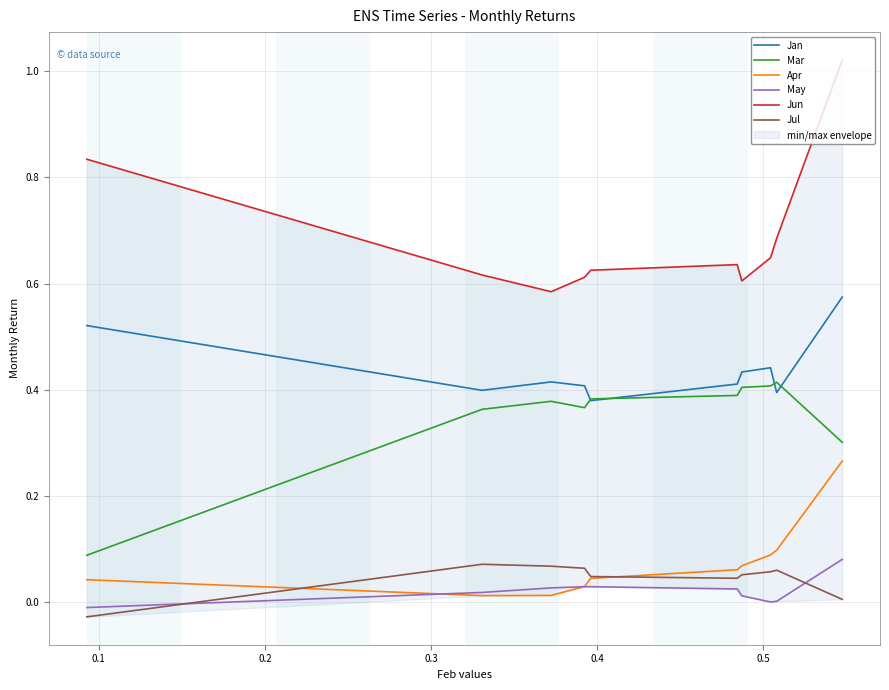

How many distinct data groups are displayed?

6